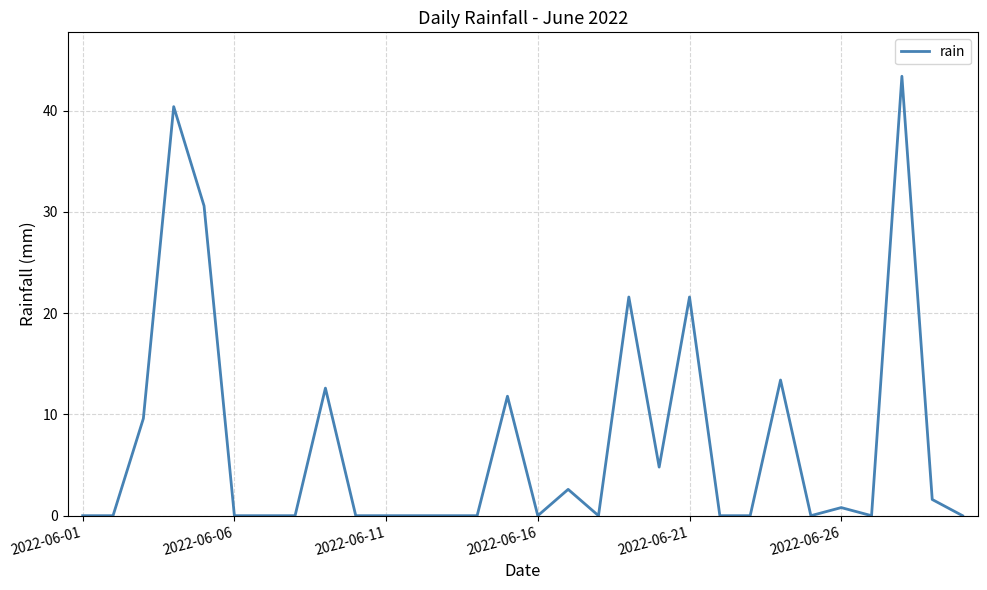

What is the greatest value displayed?

43.4